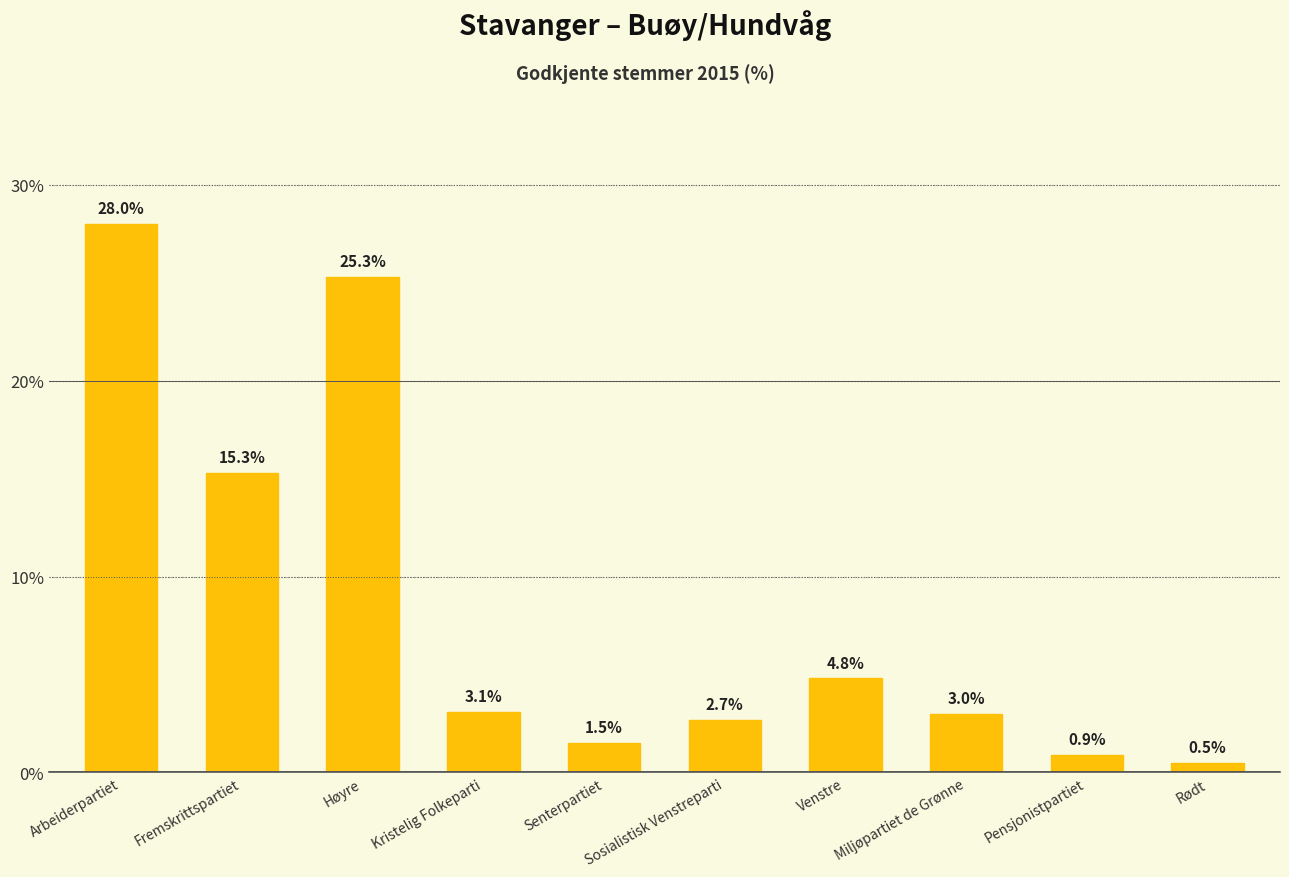

The chart shows a value of 2.7 at Sosialistisk Venstreparti. True or false?

True